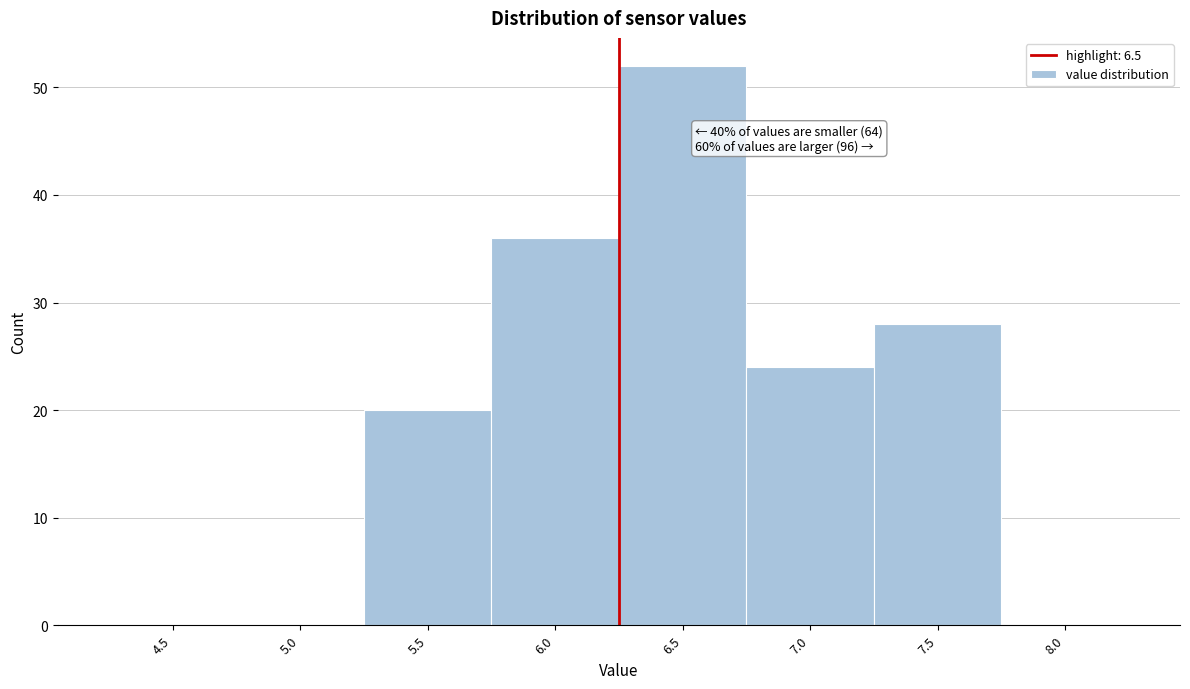

Reading right to left, list all the values displayed in this chart.

8.0=0	7.5=28	7.0=24	6.5=52	6.0=36	5.5=20	5.0=0	4.5=0